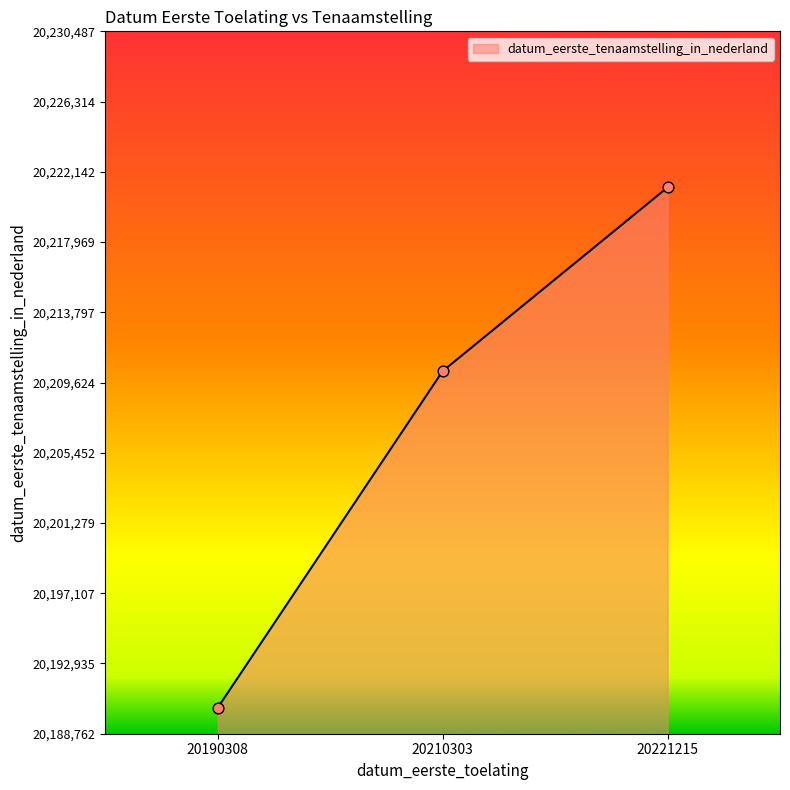

Which has a higher value, 20190308 or 20221215?

20221215